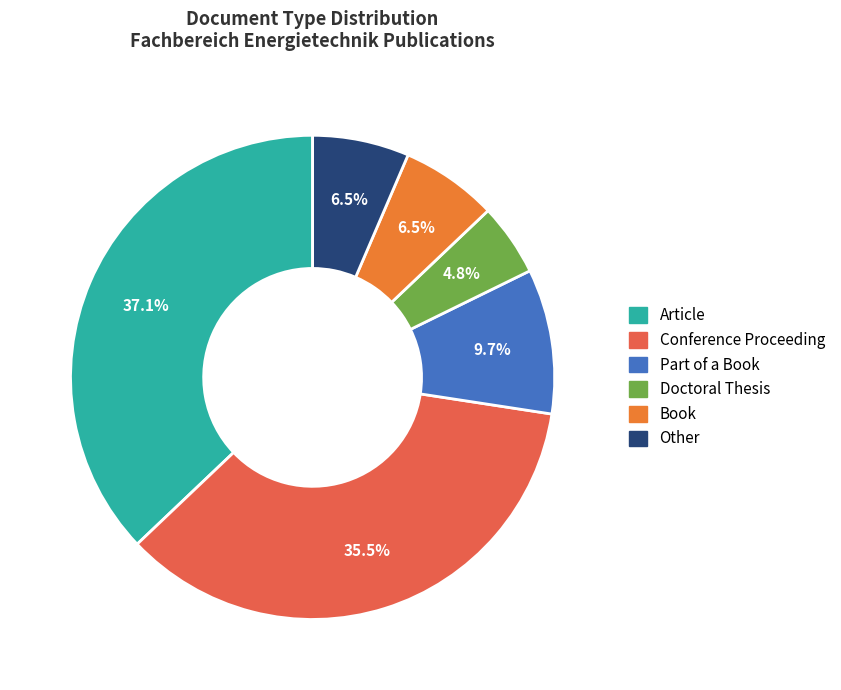

What is the smallest slice in the pie chart?

Doctoral Thesis